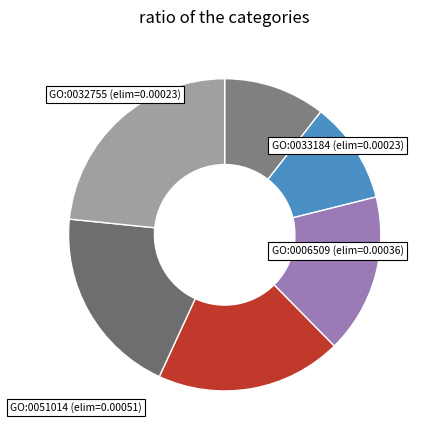

How many segments does this pie chart have?

6